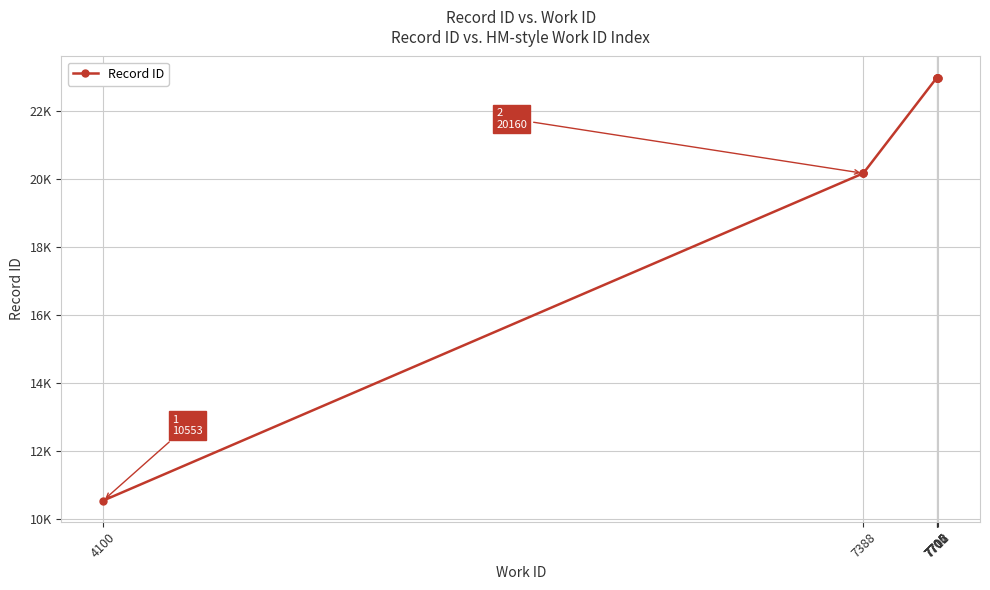

Count the number of data series in this chart.

1